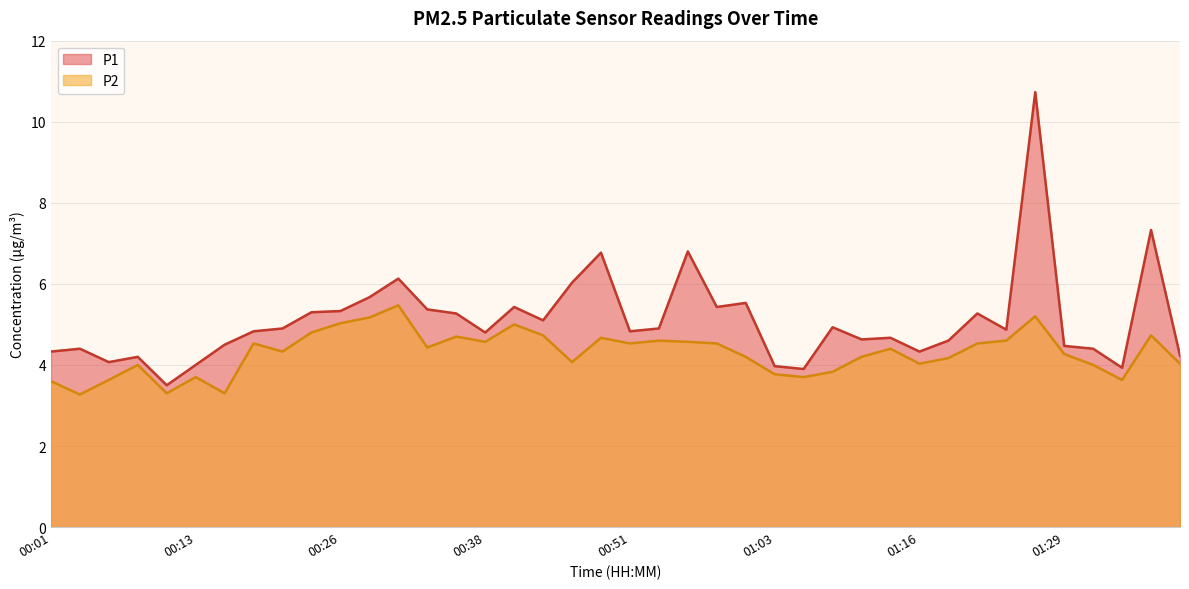

What is the difference between the maximum and minimum values in the P1 series?

7.2